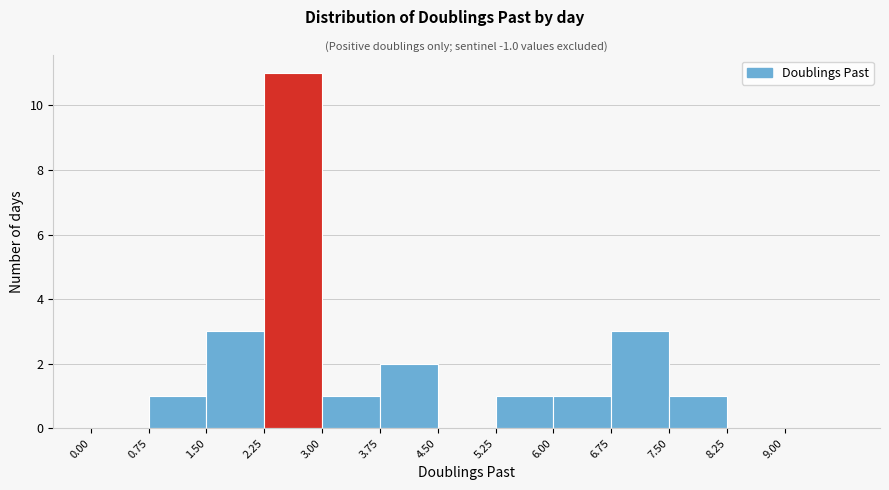

Over which range of the x-axis is the bar tallest?

2.25 to 3.00